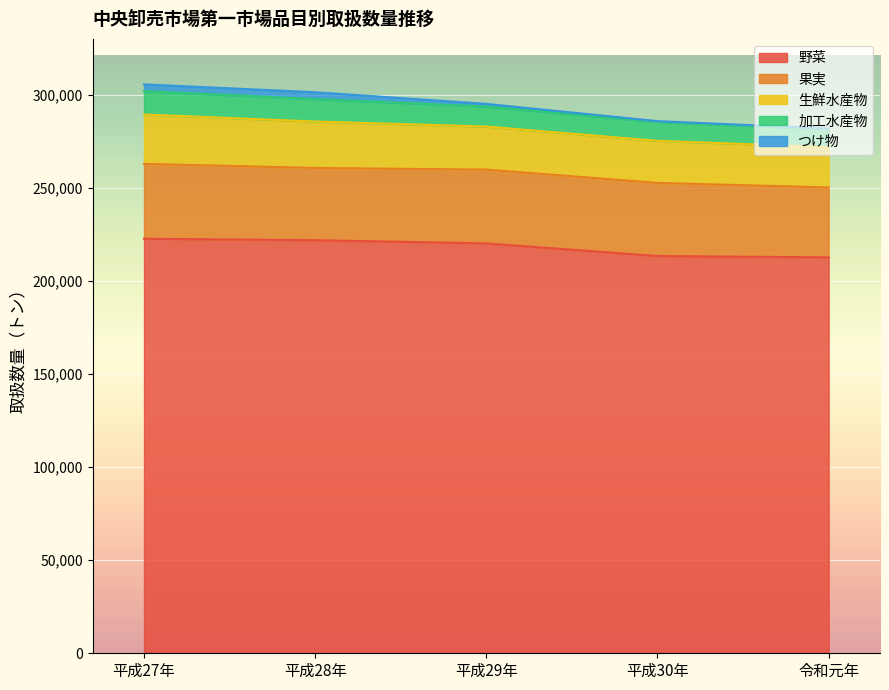

True or false: 生鮮水産物 has a value of 44361 at 平成27年.

False